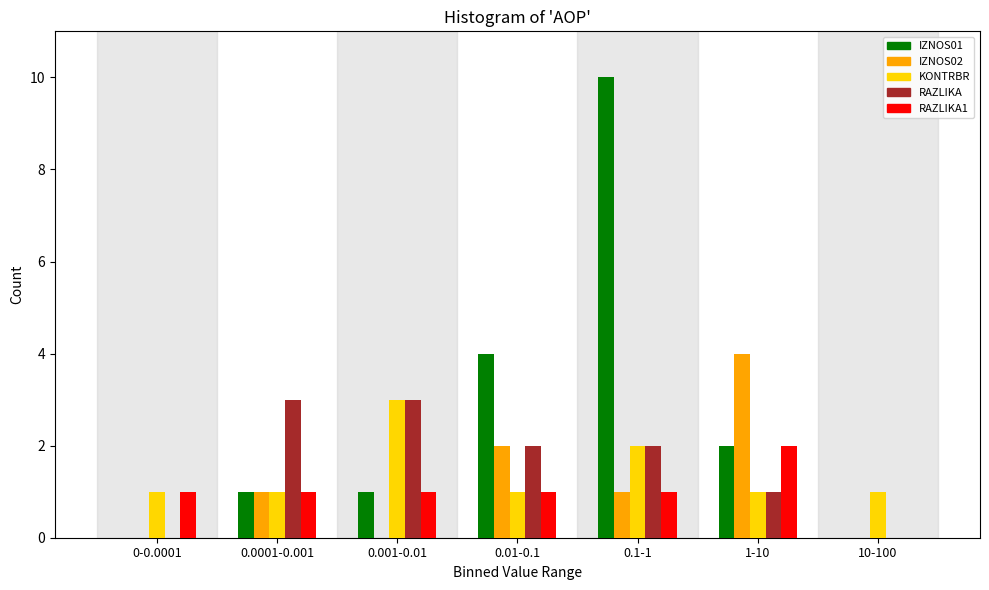

True or false: RAZLIKA has a value of -1 at 10-100.

False